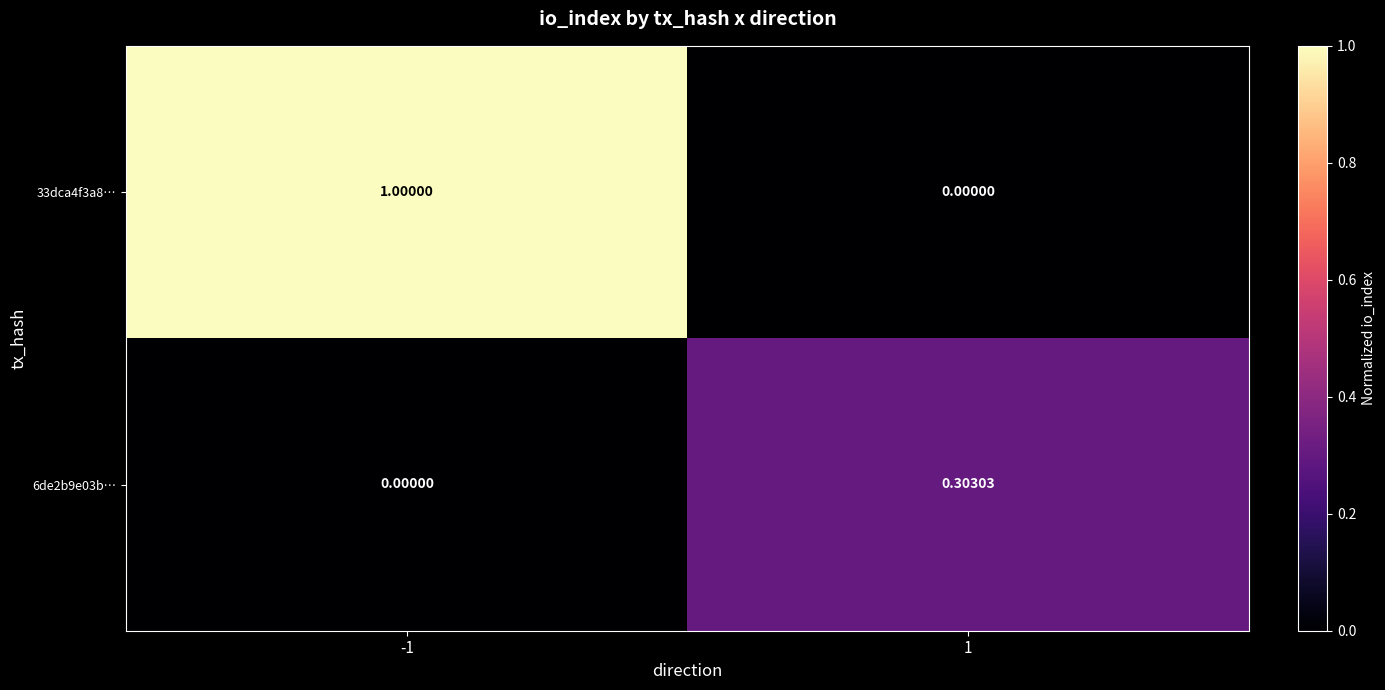

How many categories are shown in the chart?

2